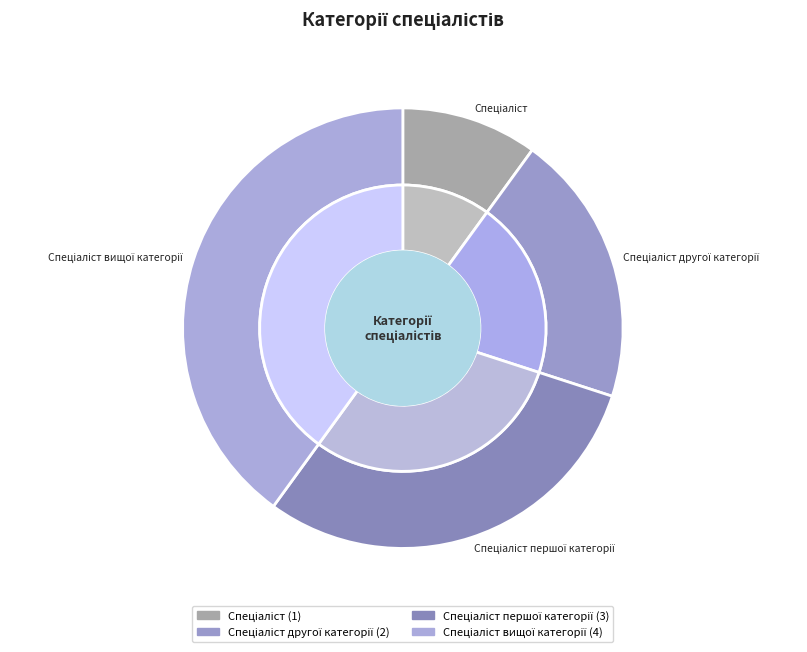

To the nearest percent, what is the difference between the largest and smallest slice percentages?

30%